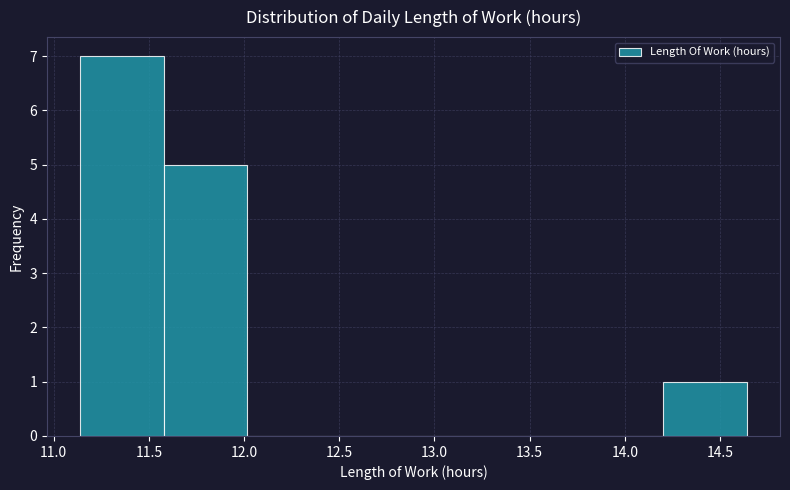

Over which range of the x-axis is the bar tallest?

11.15 to 11.60